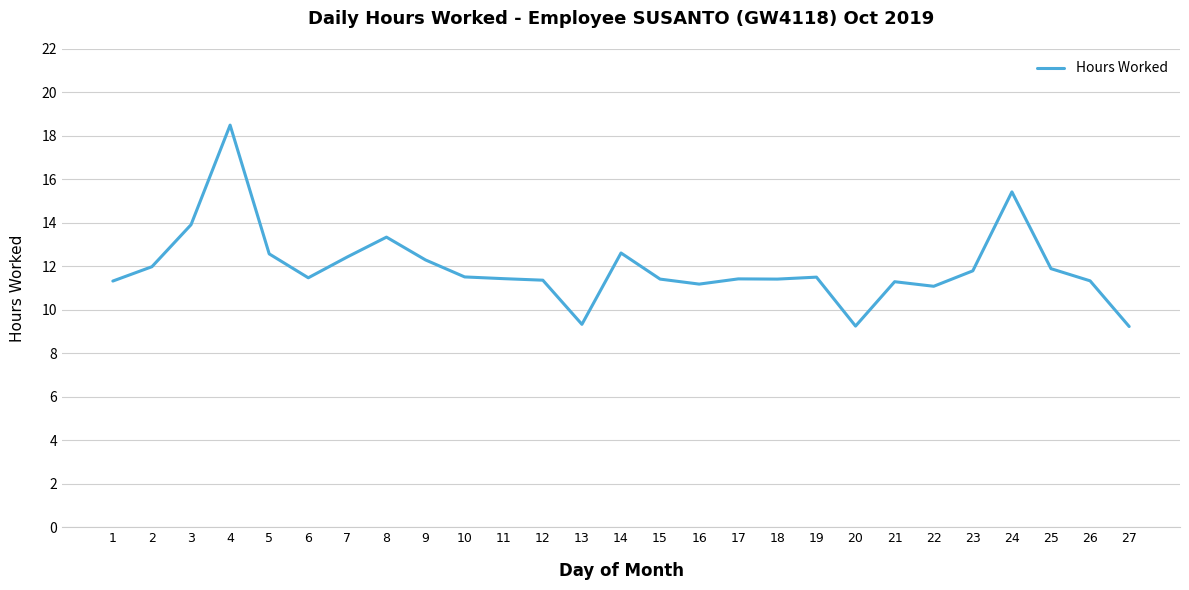

How many distinct data groups are displayed?

1